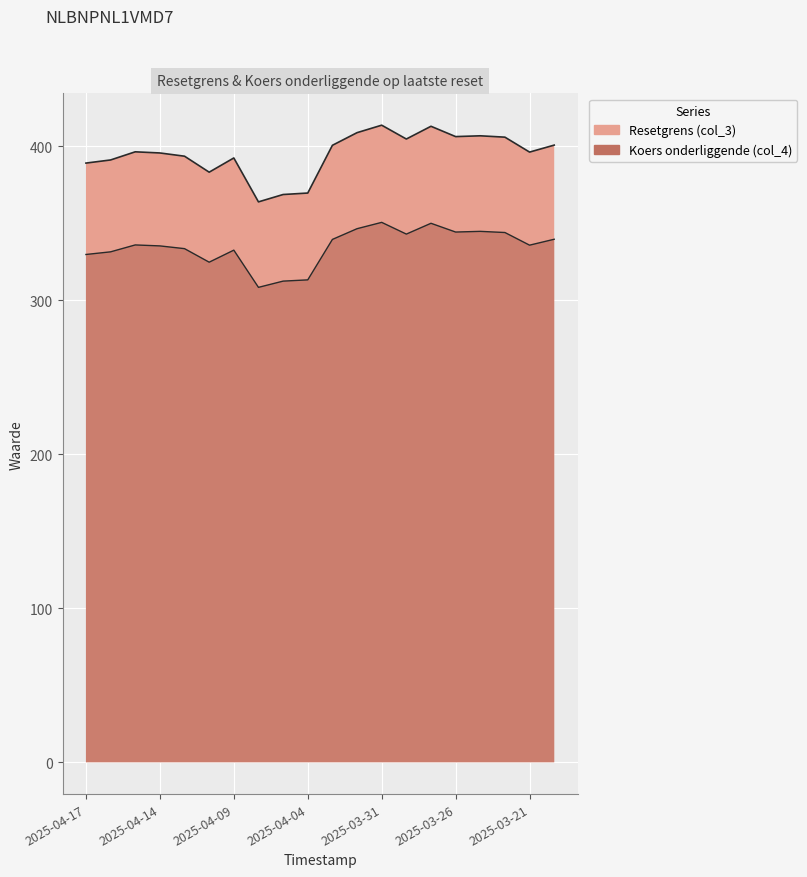

How many interior local valleys does the col_4 series have?

5